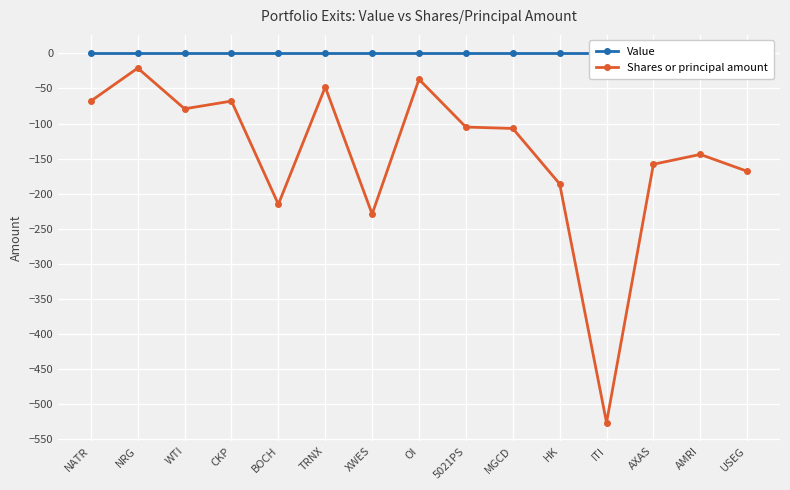

At which label does Shares or principal amount reach its peak?

NRG